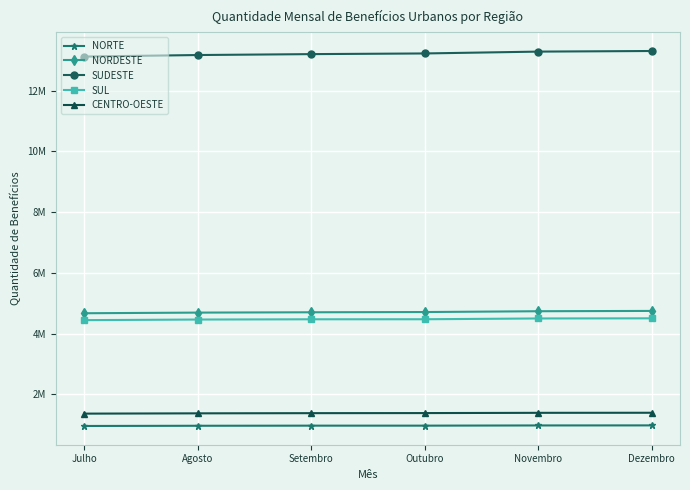

What is the average value of the SUDESTE series?

13214824